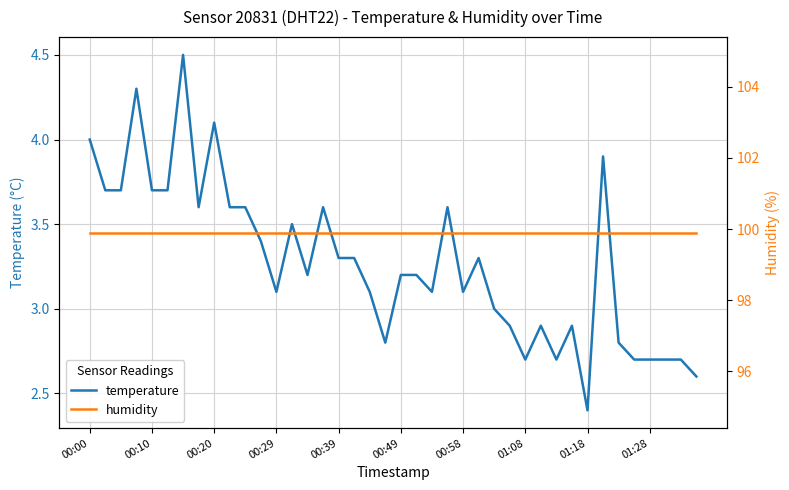

At which category does the chart reach its minimum across all series?

01:18